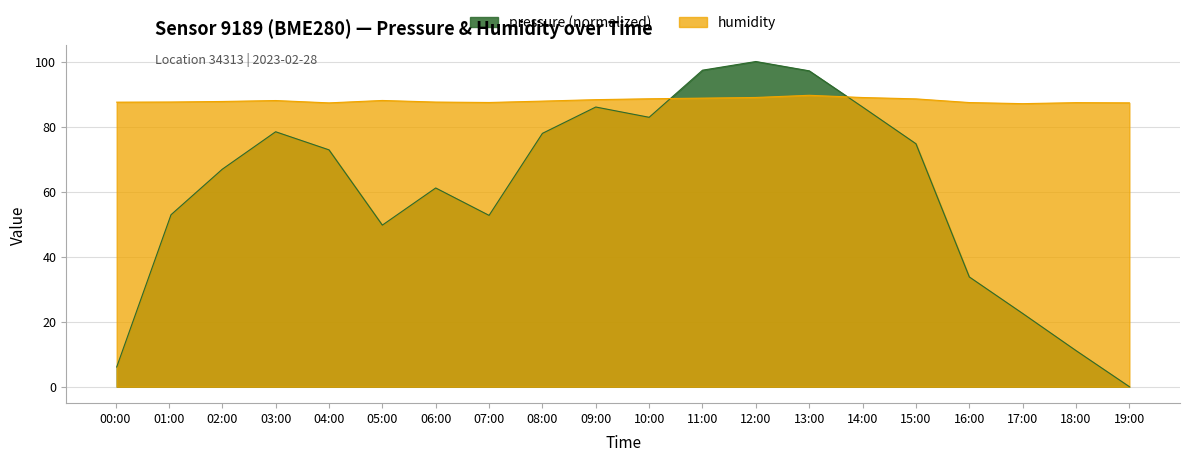

The value of humidity at 09:00 is 88.3. True or false?

True